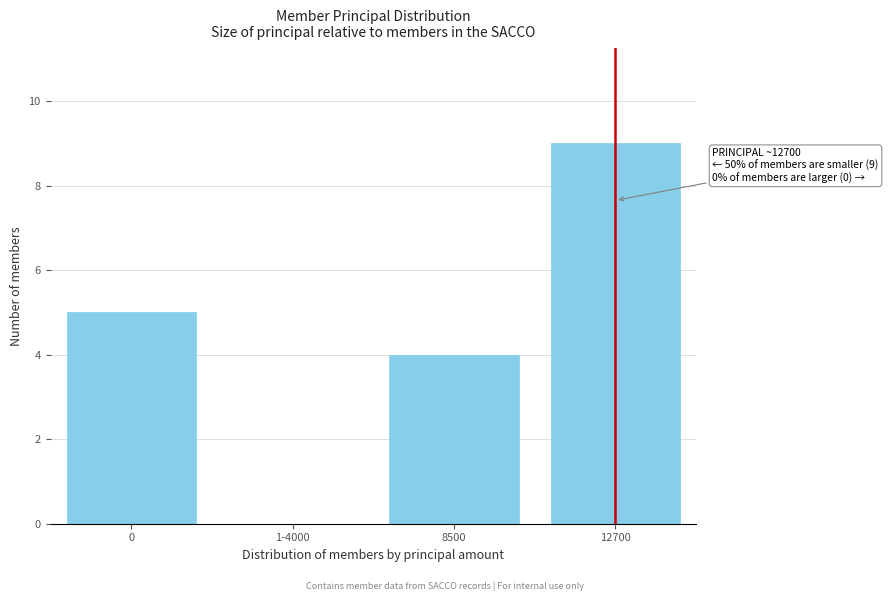

What is the approximate value at 8500?

4